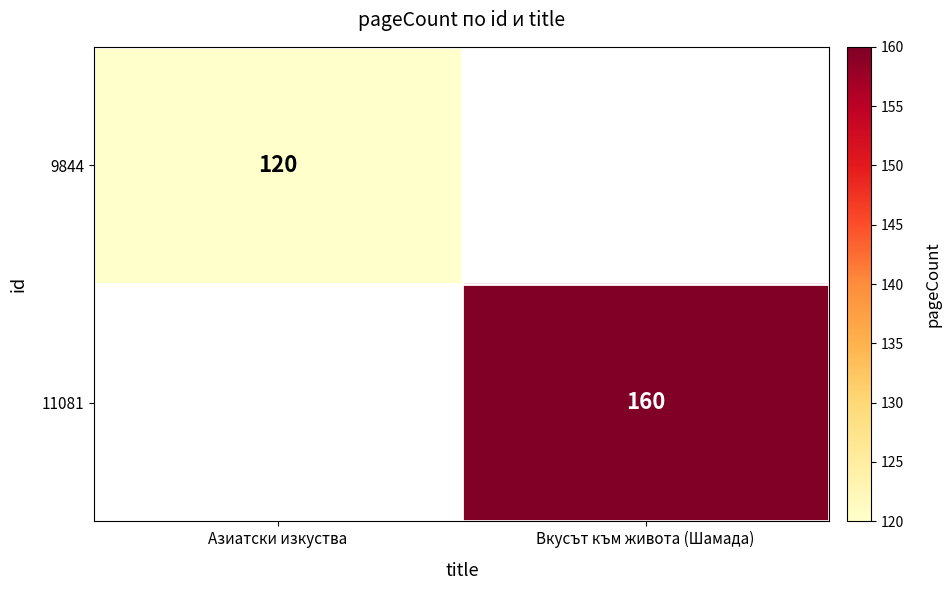

True or false: 11081 has a value of 160 at Вкусът към живота (Шамада).

True